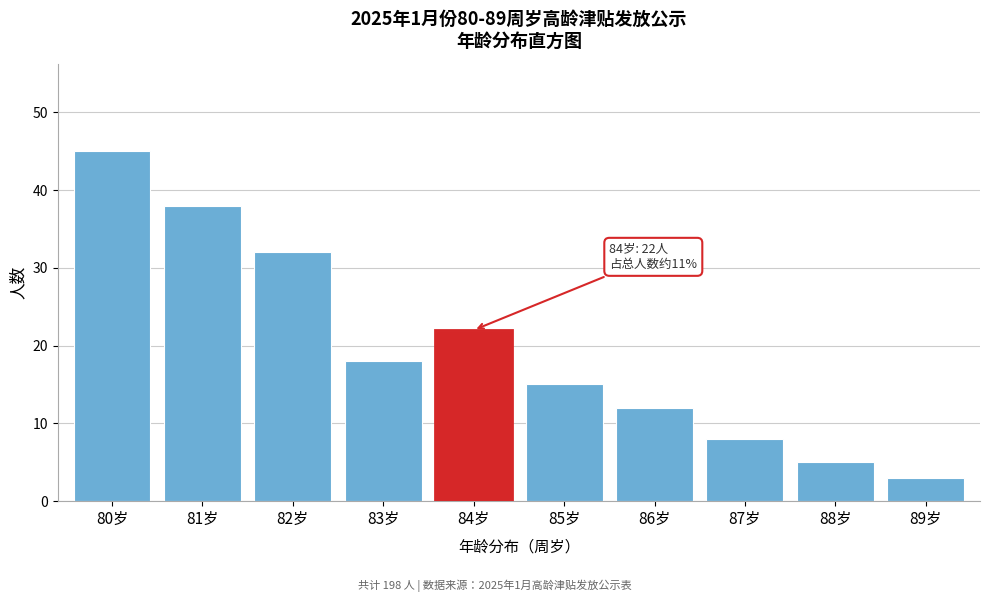

Reading left to right, extract all data points from this chart.

45	38	32	18	22	15	12	8	5	3